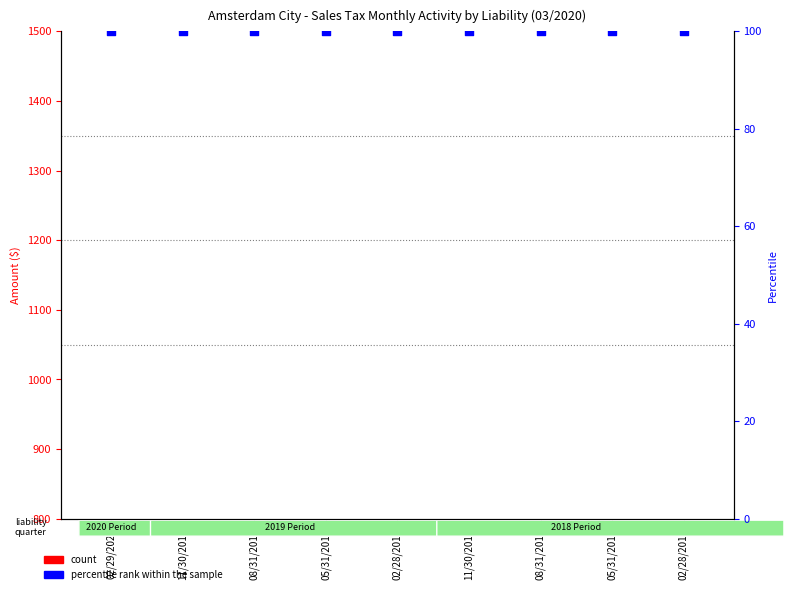

Which series contains the highest Y value?

percentile rank within the sample